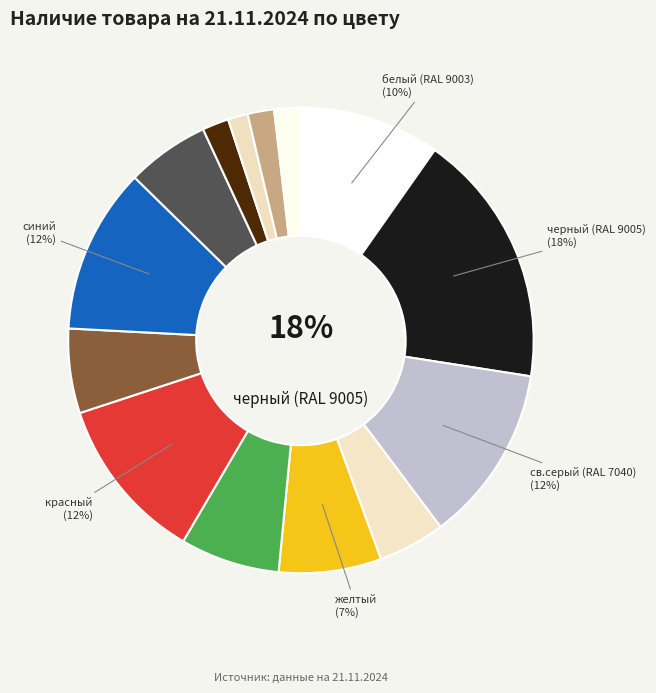

Between коричневый and серый, which is larger?

коричневый